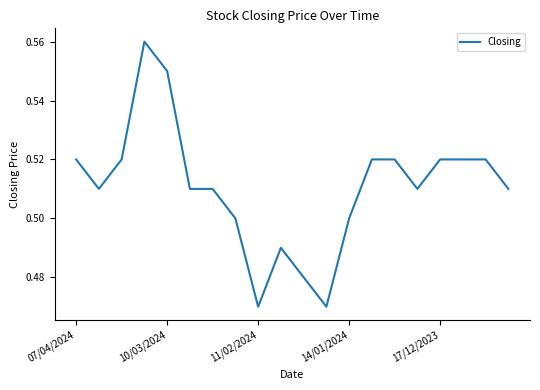

What is the value of the 1st point from the left?

0.5